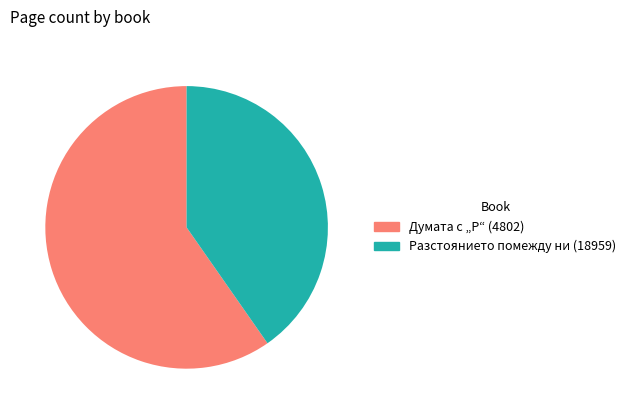

Is it true that Думата с „Р“ (4802) is 60% of the pie?

True